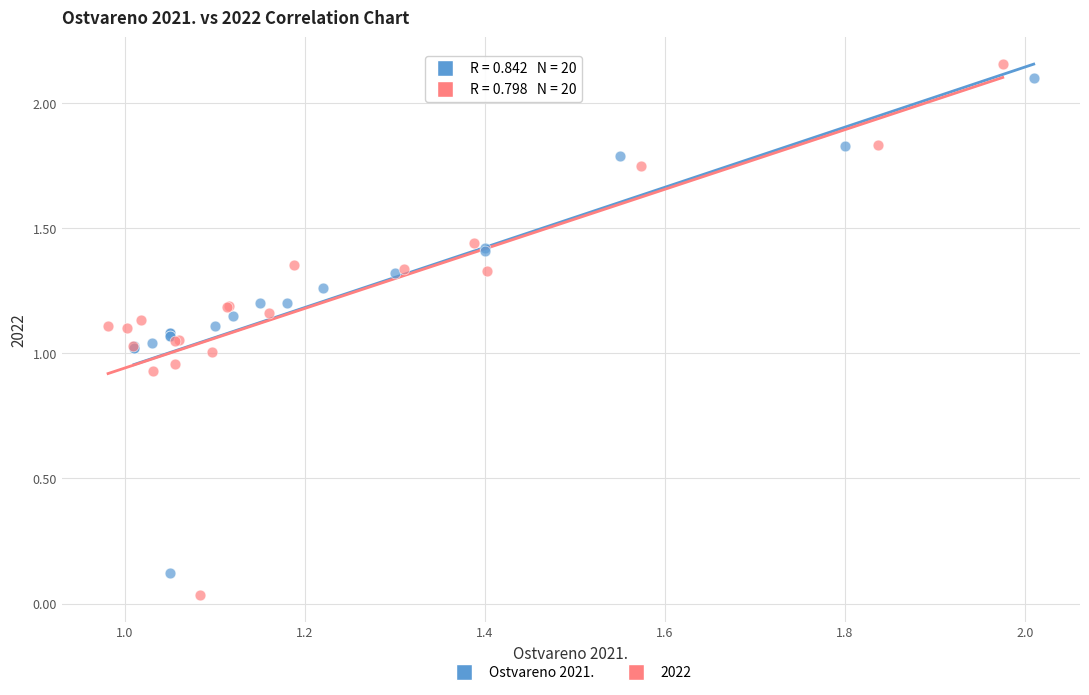

Which series has the largest Y range (max minus min)?

2022